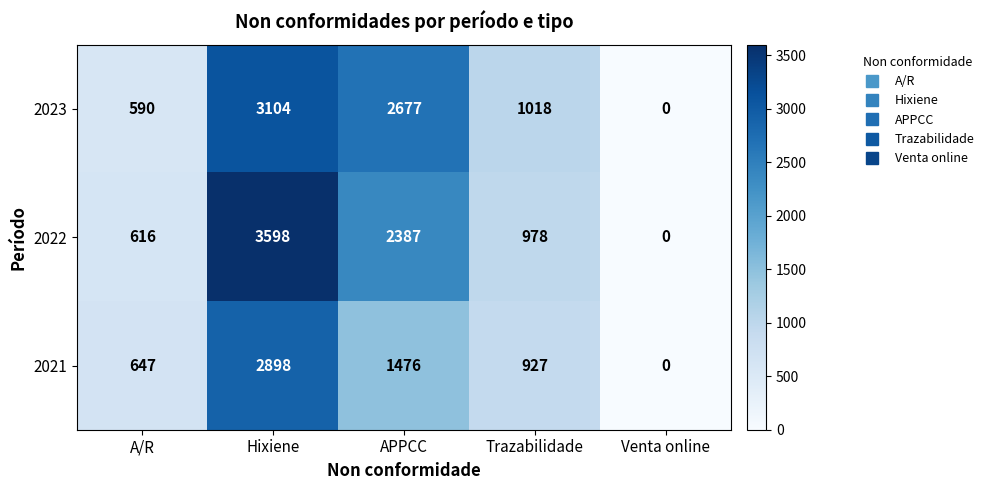

List the series in order of their peak value, highest first.

2022, 2023, 2021